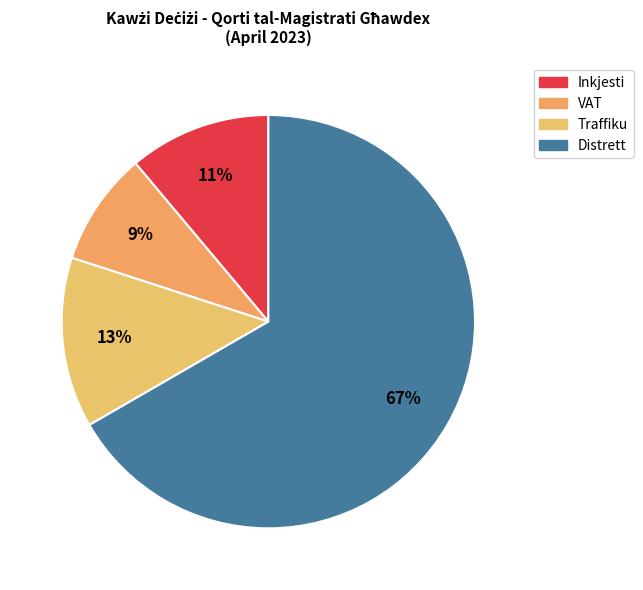

What is the smallest slice in the pie chart?

VAT